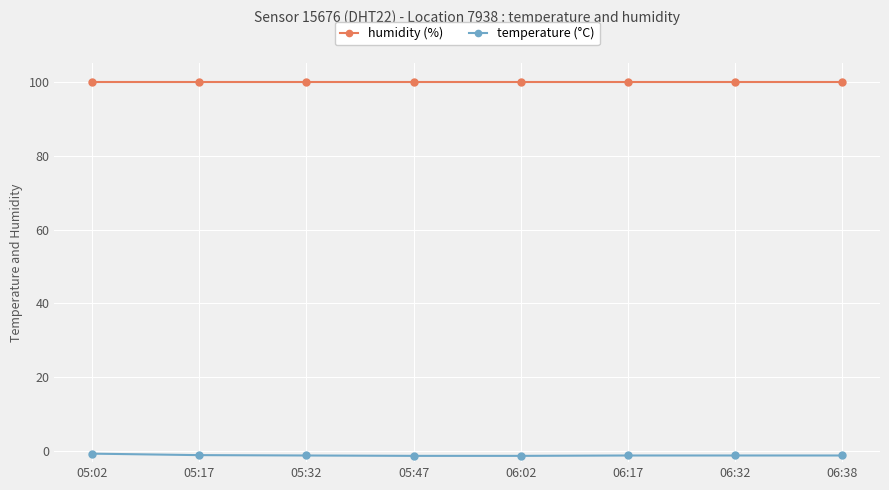

Which series has the widest spread of values?

temperature (°C)